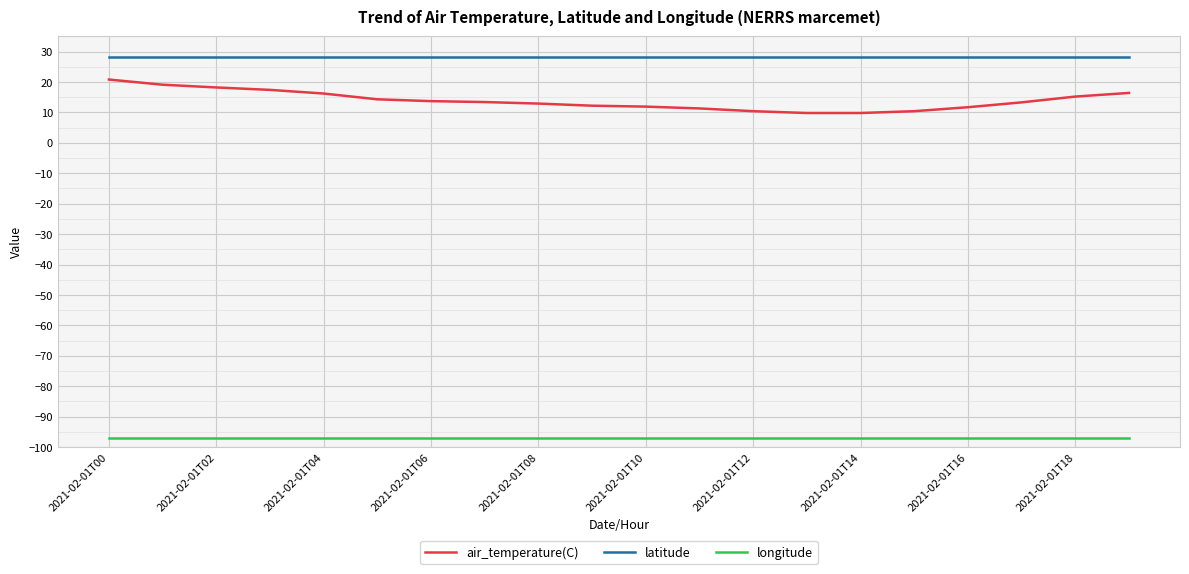

Rank the series by their maximum value, from lowest to highest.

longitude, air_temperature(C), latitude